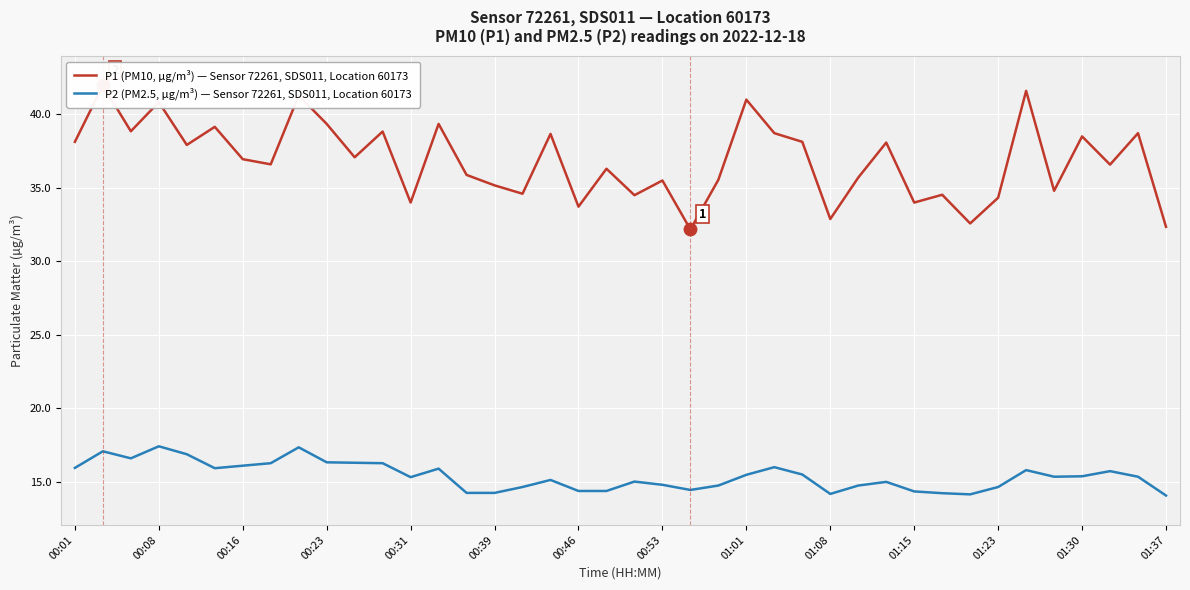

At how many categories does at least one series exceed 27?

40